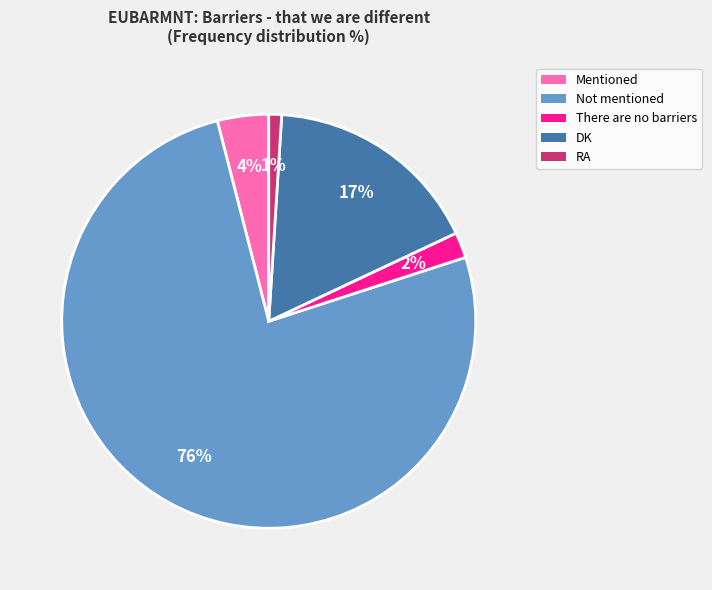

How many segments does this pie chart have?

5